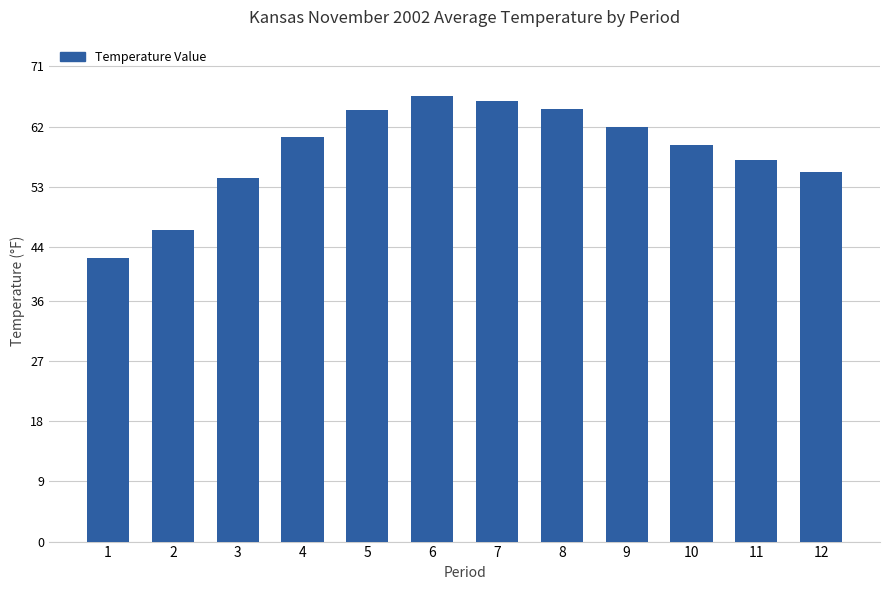

Approximately how many times larger is the value at 9 compared to 6?

0.9